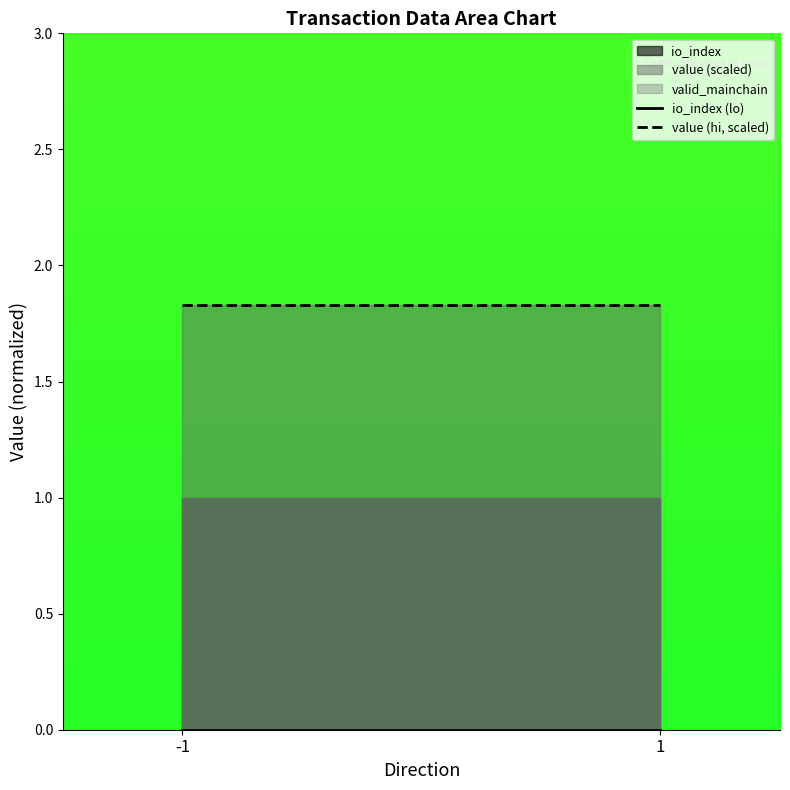

How many lines are shown in the chart?

2